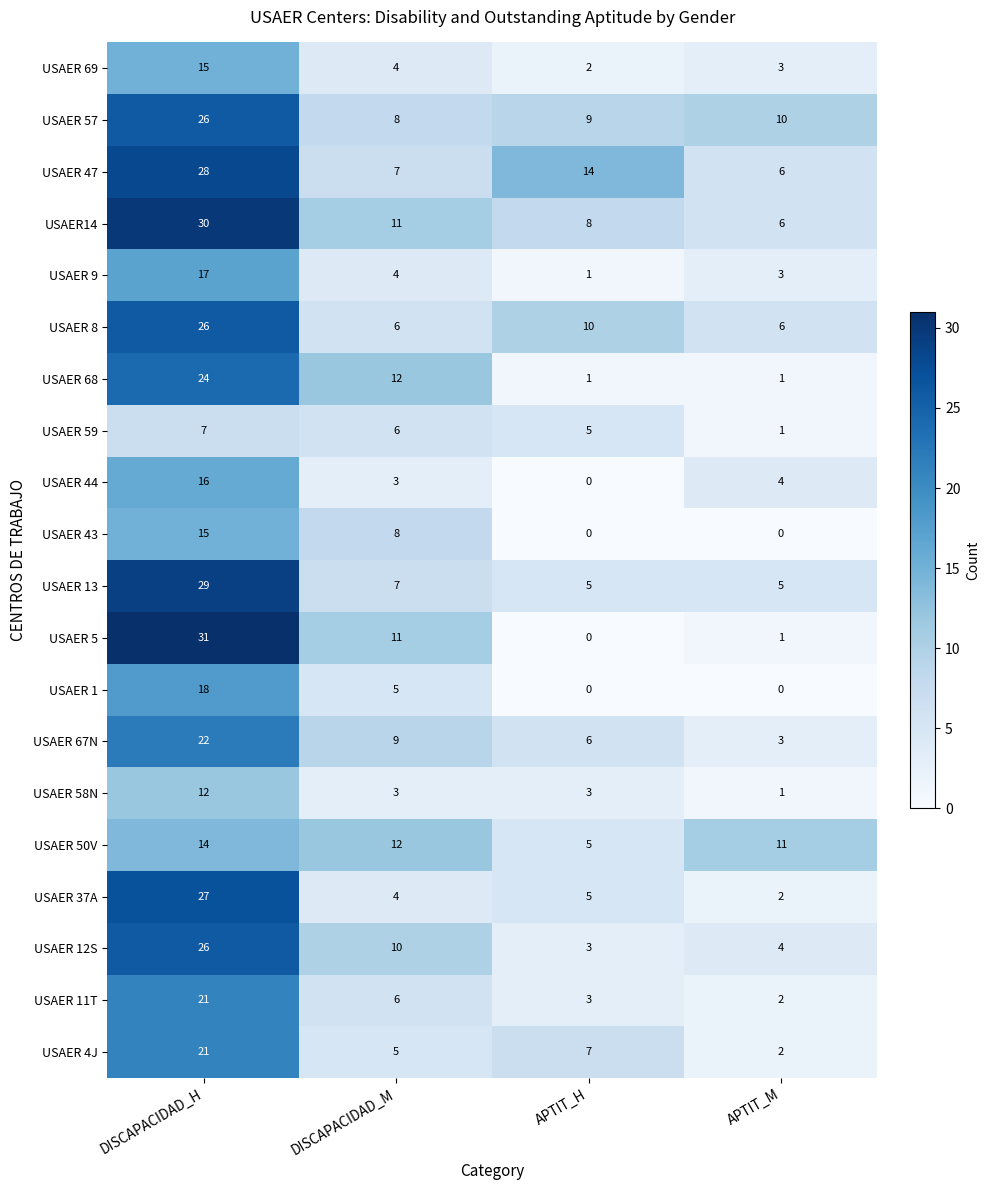

What is the spread (max minus min) of values at DISCAPACIDAD_M?

9